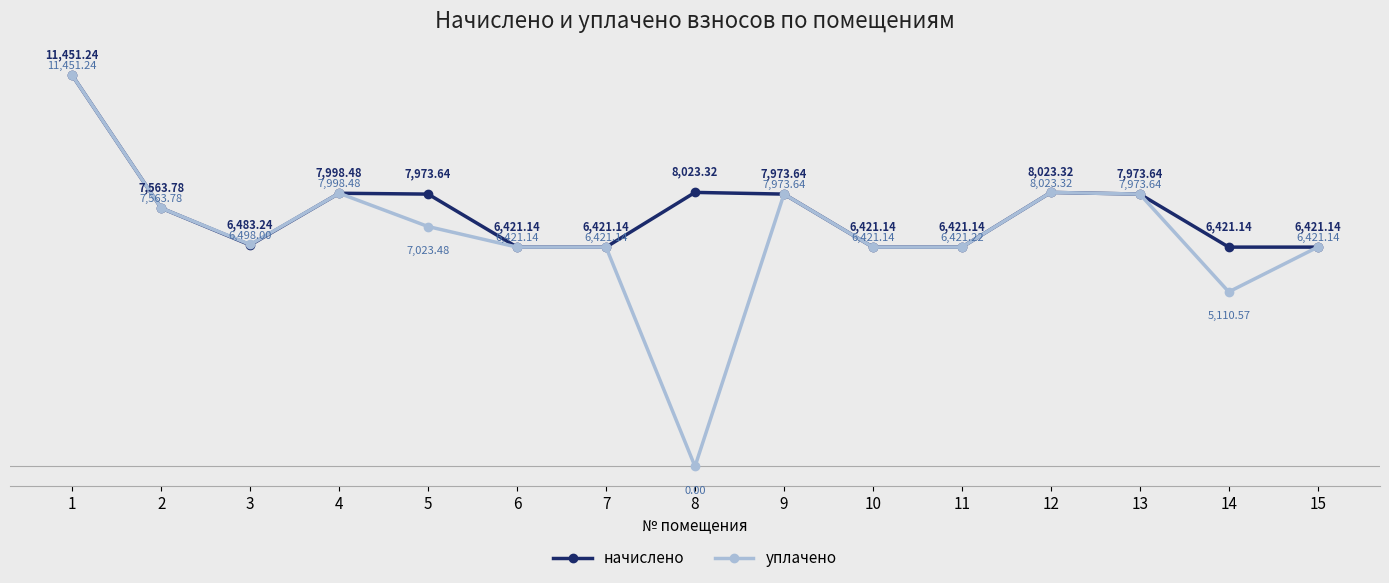

What is the difference between the начислено values at 1 and 4?

3452.8